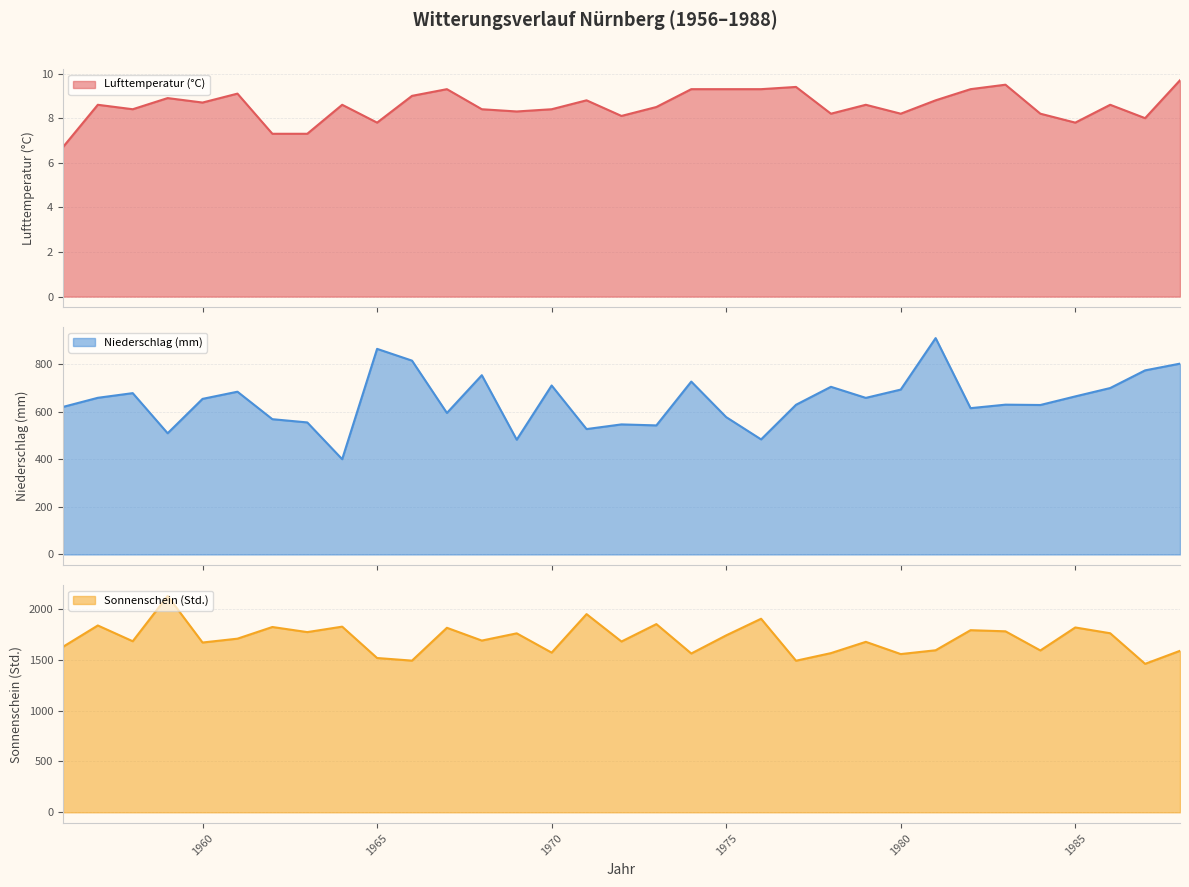

True or false: Lufttemperatur (°C) and Niederschlag (mm) cross at least once.

False